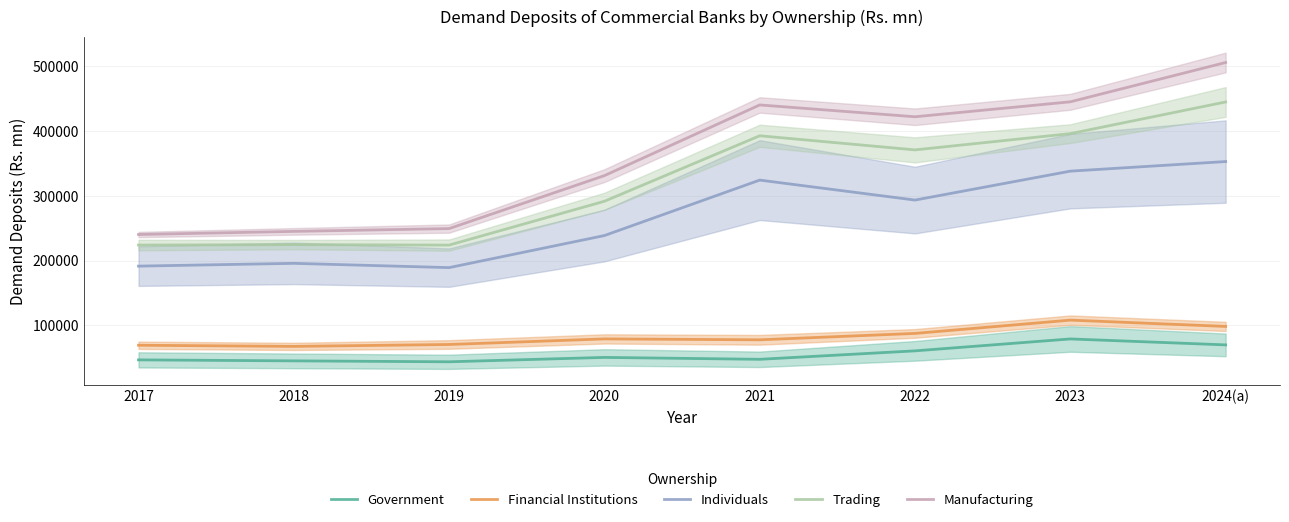

Reading left to right, extract all data points from this chart.

Government: 2017=46843	2018=45295	2019=43876	2020=50645	2021=47706	2022=60762	2023=79152	2024(a)=69970
Financial Institutions: 2017=69406	2018=67647	2019=70600	2020=79199	2021=77808	2022=87676	2023=108198	2024(a)=98470
Individuals: 2017=191551	2018=195846	2019=189244	2020=238727	2021=324338	2022=293499	2023=338156	2024(a)=352962
Trading: 2017=224052	2018=224766	2019=224002	2020=291655	2021=392758	2022=370962	2023=396061	2024(a)=444932
Manufacturing: 2017=240349	2018=245164	2019=249490	2020=331238	2021=440343	2022=422084	2023=445169	2024(a)=505852